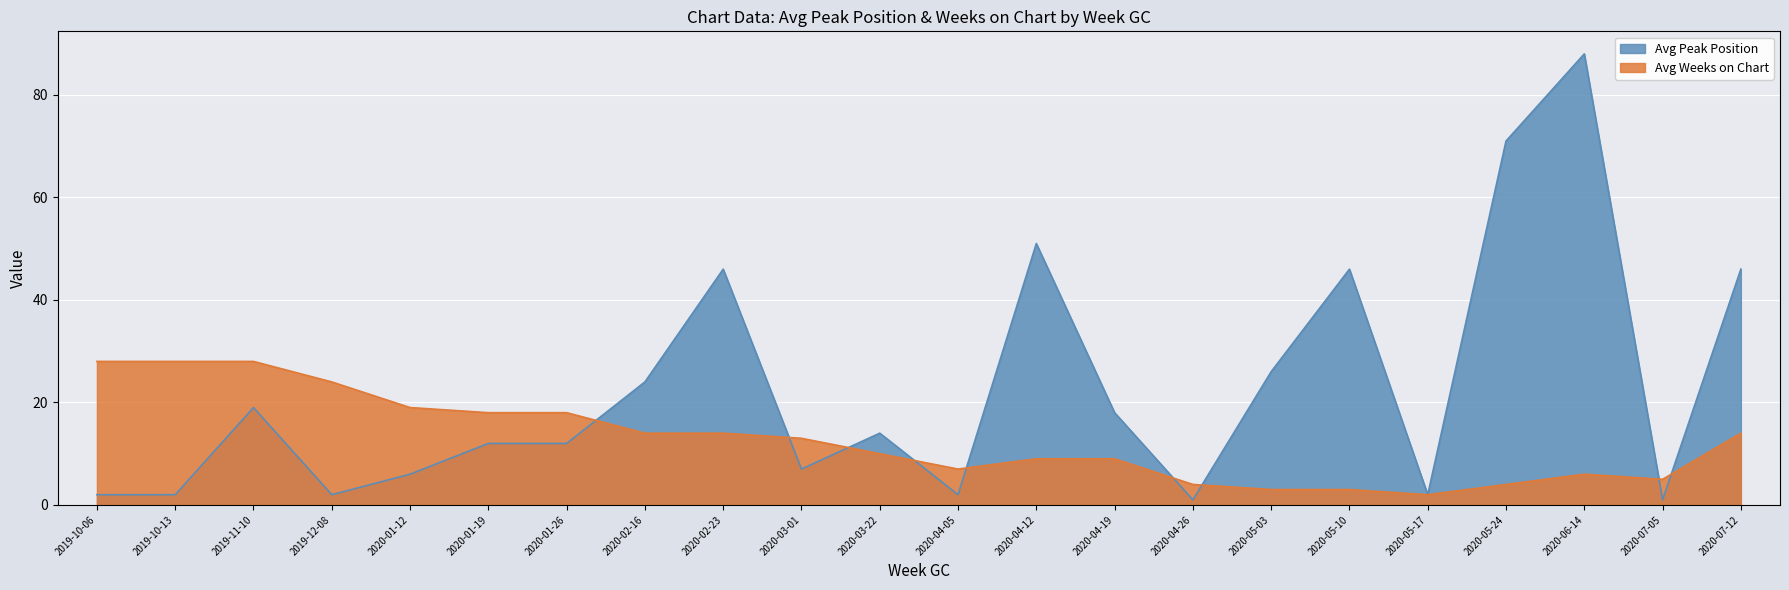

Rank the series at 2020-07-05 from highest to lowest value.

Avg Weeks on Chart, Avg Peak Position